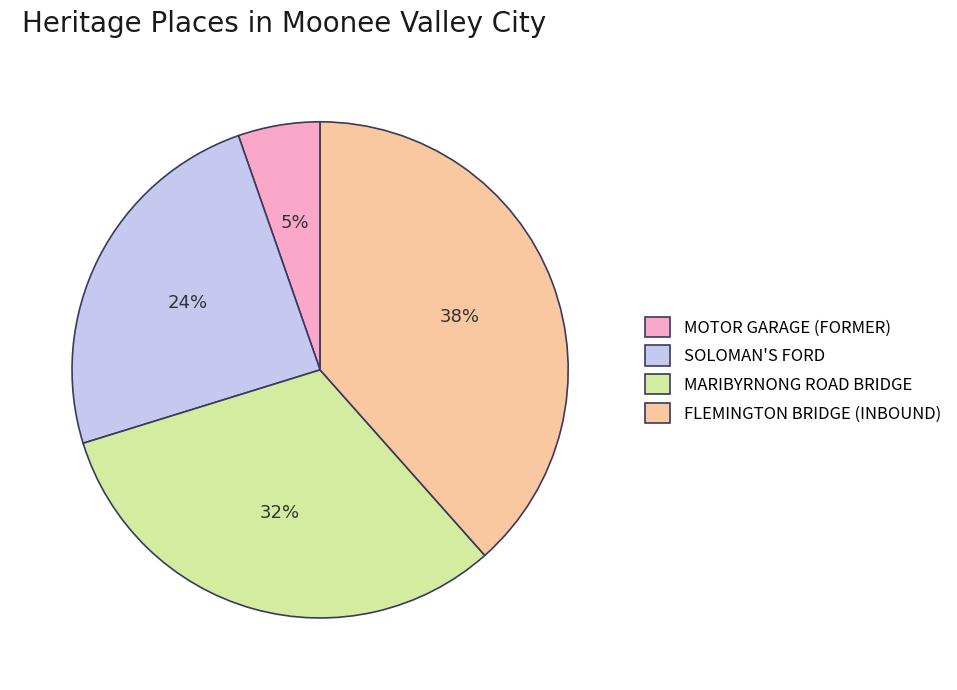

Do MARIBYRNONG ROAD BRIDGE and SOLOMAN'S FORD together represent more than half of the pie?

Yes